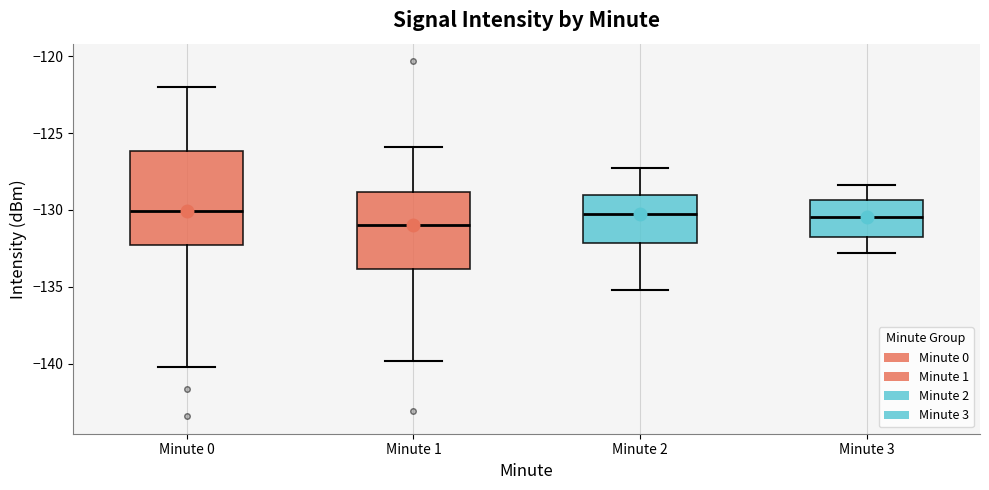

Reading left to right, transcribe this box plot: for each box, give where its median line is, the range the box spans, and where its two whiskers end, as read against the y-axis. The values are not printed on the chart, so give them approximately, as read against the axis.

Minute 0: median -130.0, box -132.5 to -126.0, whiskers -140.0 to -122.0
Minute 1: median -131.0, box -134.0 to -129.0, whiskers -140.0 to -126.0
Minute 2: median -130.0, box -132.0 to -129.0, whiskers -135.0 to -127.5
Minute 3: median -130.5, box -131.5 to -129.5, whiskers -133.0 to -128.5